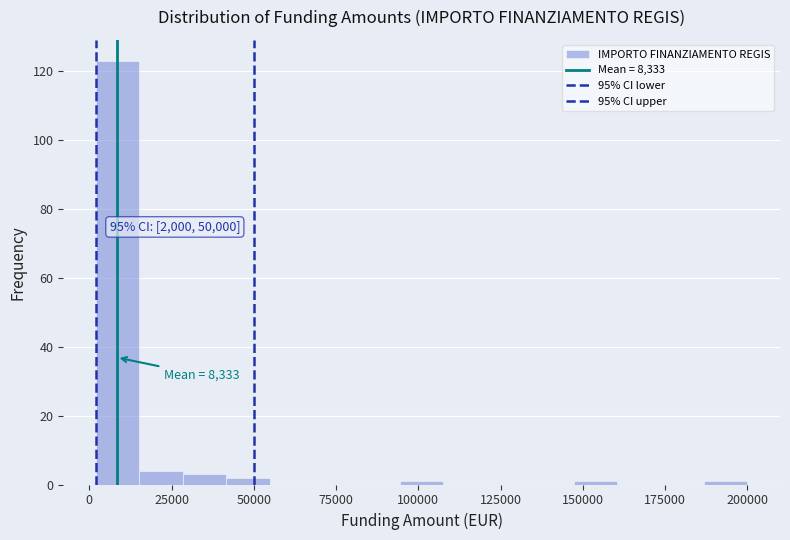

Read against the x-axis, roughly where is the centre of the tallest bar?

10000